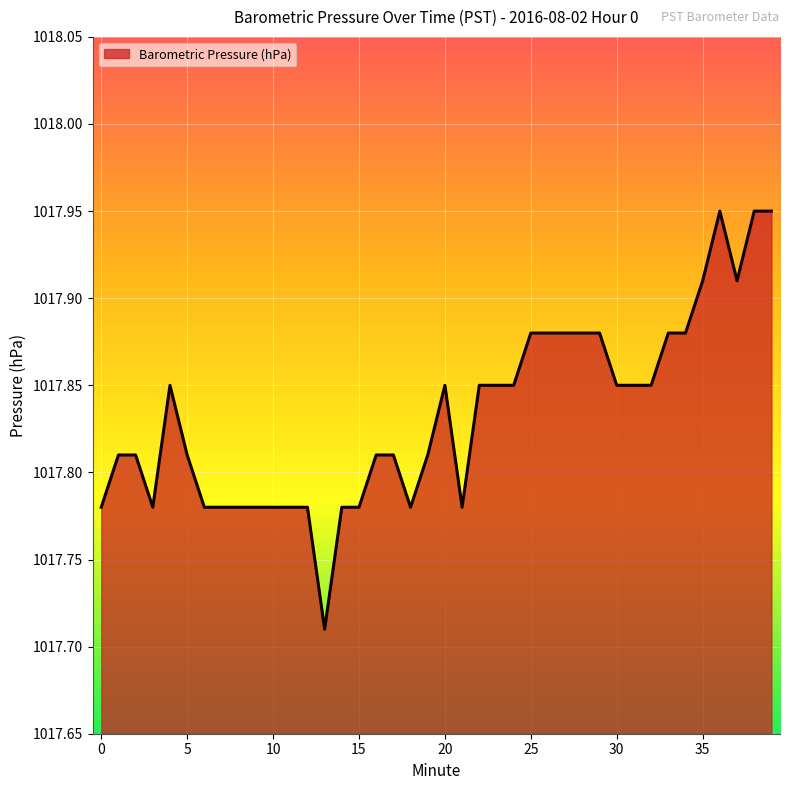

Reading left to right, what are all the values shown in this chart?

0=1017.8	1=1017.8	2=1017.8	3=1017.8	4=1017.9	5=1017.8	6=1017.8	7=1017.8	8=1017.8	9=1017.8	10=1017.8	11=1017.8	12=1017.8	13=1017.7	14=1017.8	15=1017.8	16=1017.8	17=1017.8	18=1017.8	19=1017.8	20=1017.9	21=1017.8	22=1017.9	23=1017.9	24=1017.9	25=1017.9	26=1017.9	27=1017.9	28=1017.9	29=1017.9	30=1017.9	31=1017.9	32=1017.9	33=1017.9	34=1017.9	35=1017.9	36=1018.0	37=1017.9	38=1018.0	39=1018.0